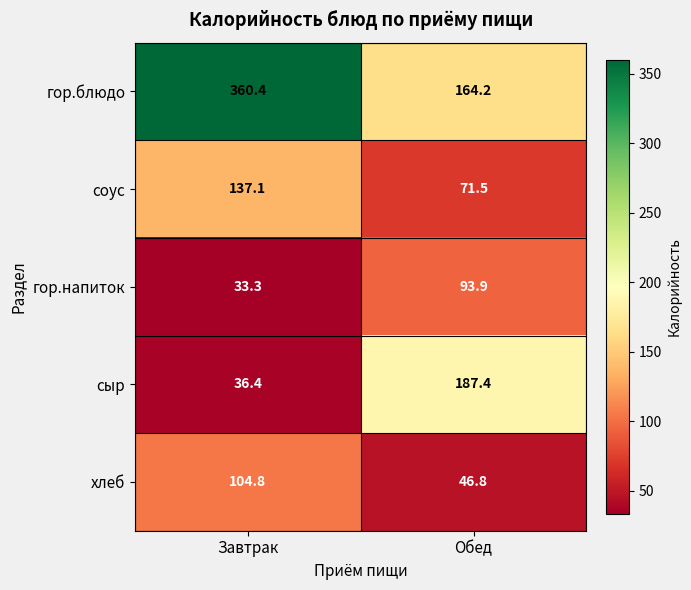

At which label does гор.блюдо reach its peak?

Завтрак